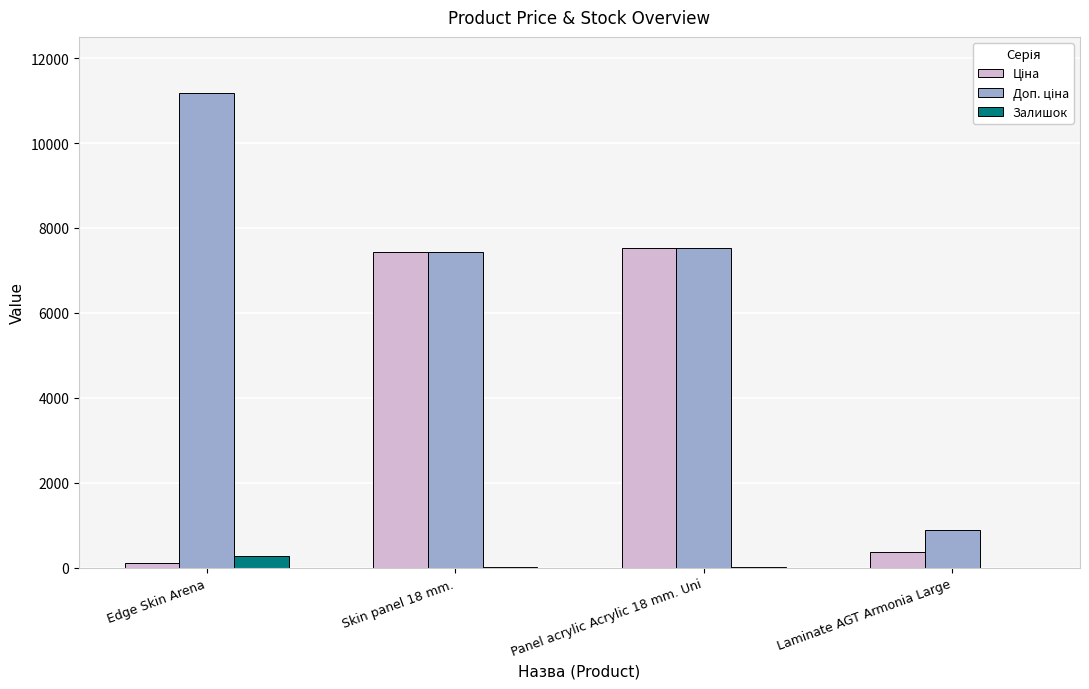

Are the bars horizontal?

No